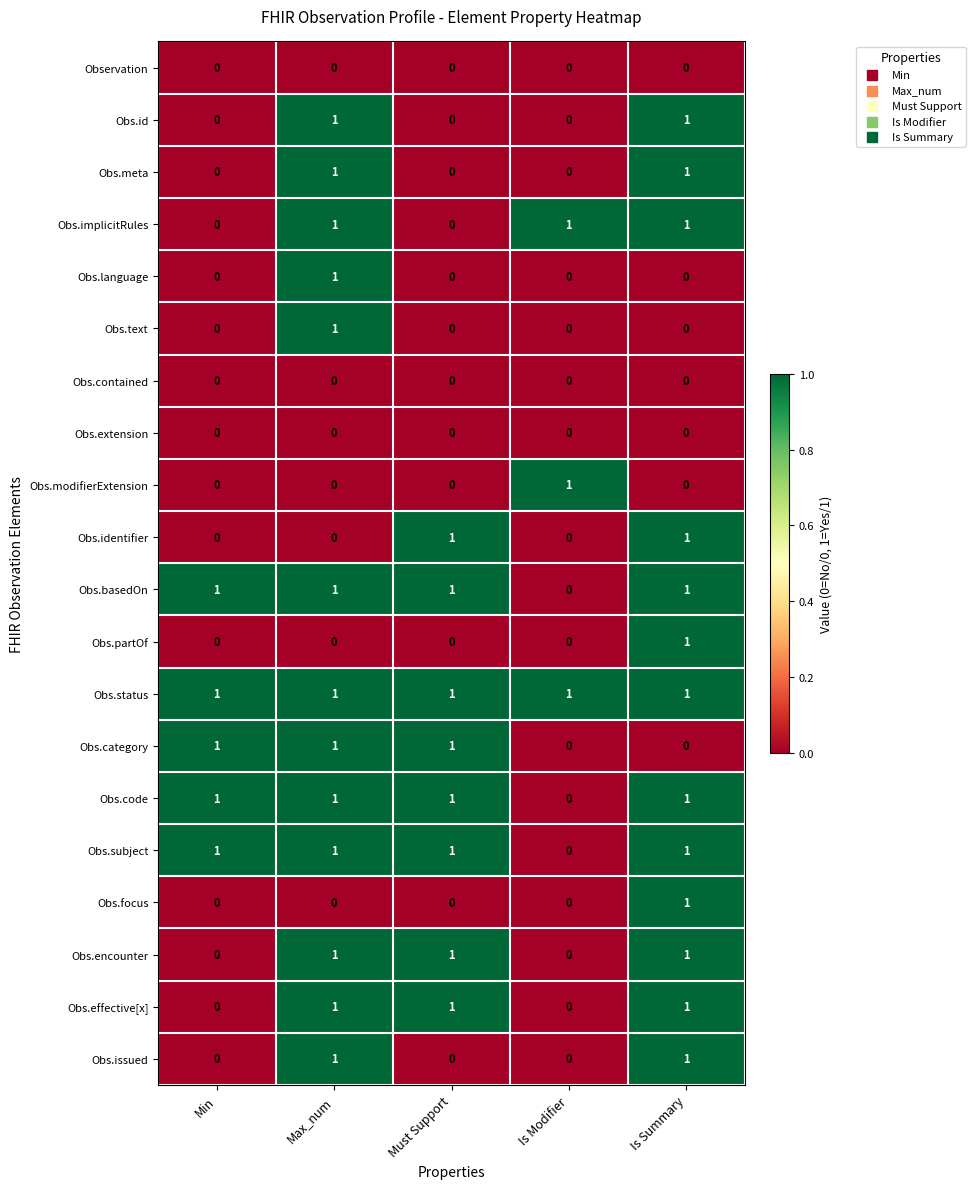

The Obs.encounter series shows 0 at Is Modifier. True or false?

True